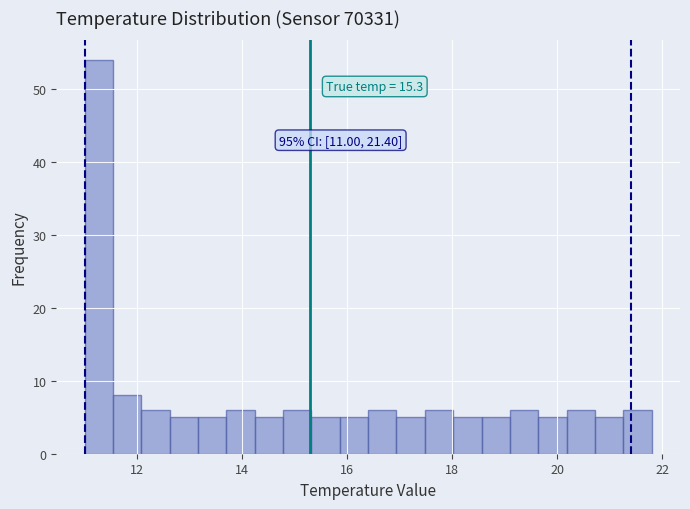

Around what value on the x-axis is the tallest bar? Give the approximate position of its centre, as read against the axis.

11.2